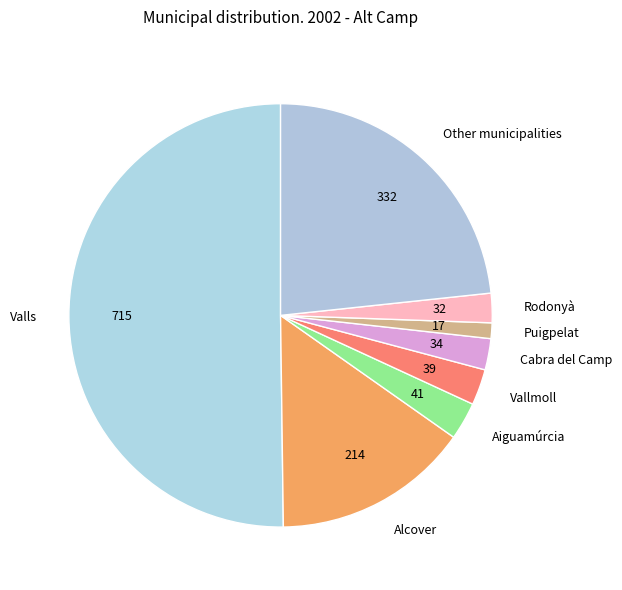

Is the sum of Puigpelat and Vallmoll greater than half?

No